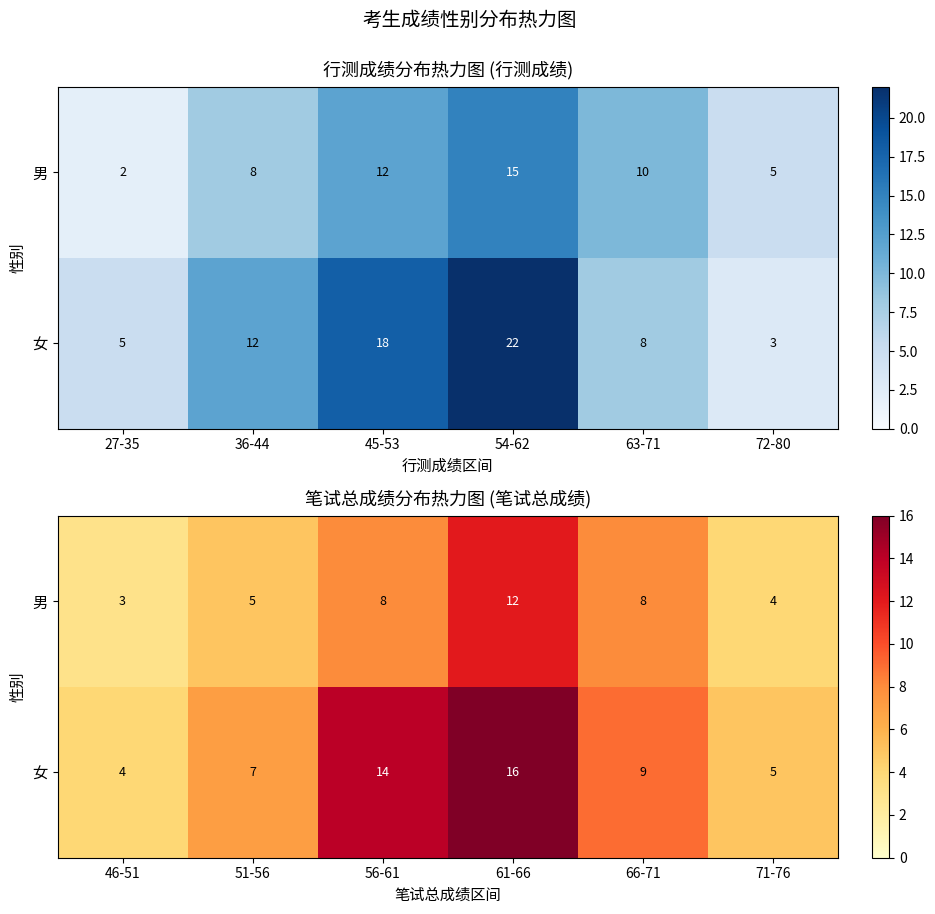

At which label does 男 reach its minimum?

46-51